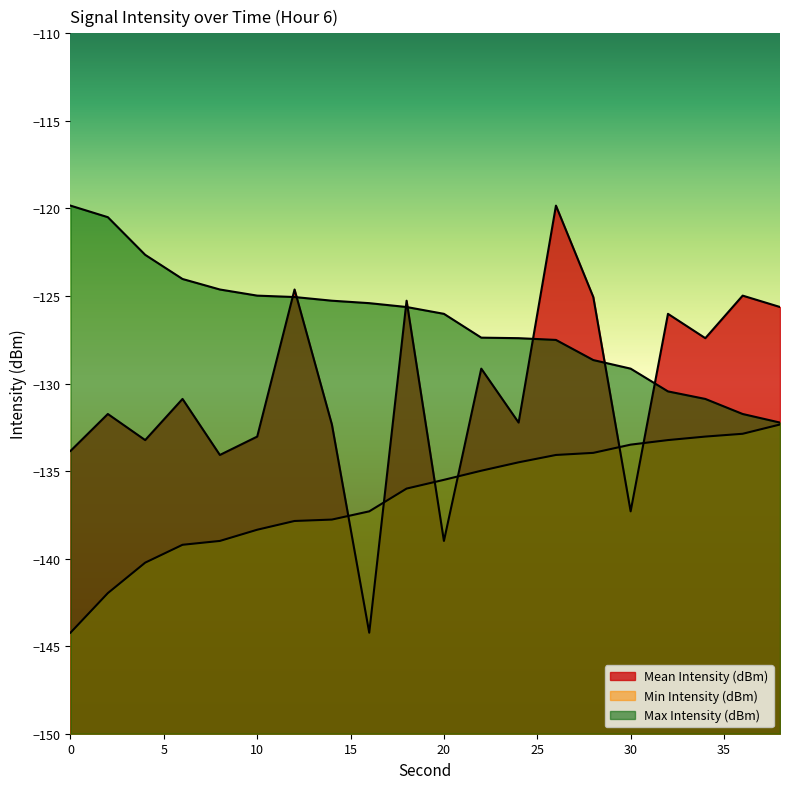

Is the value of Mean Intensity (dBm) at 26 greater than the value of Max Intensity (dBm) at 28?

Yes